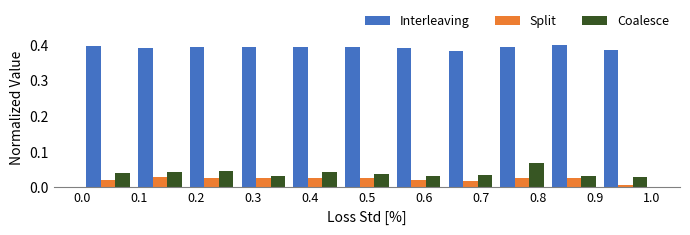

Reading left to right, transcribe this chart: for each range on the x-axis, give the height of each series' bar. Neither the bar edges nor the heights are printed on the chart, so give them approximately, as read against the axes.

0.00 to 0.09: Interleaving=0.40	Split=0.02	Coalesce=0.04
0.09 to 0.18: Interleaving=0.39	Split=0.03	Coalesce=0.04
0.18 to 0.27: Interleaving=0.39	Split=0.03	Coalesce=0.05
0.27 to 0.36: Interleaving=0.40	Split=0.03	Coalesce=0.03
0.36 to 0.45: Interleaving=0.39	Split=0.03	Coalesce=0.04
0.45 to 0.55: Interleaving=0.40	Split=0.03	Coalesce=0.04
0.55 to 0.64: Interleaving=0.39	Split=0.02	Coalesce=0.03
0.64 to 0.73: Interleaving=0.38	Split=0.02	Coalesce=0.04
0.73 to 0.82: Interleaving=0.39	Split=0.03	Coalesce=0.07
0.82 to 0.91: Interleaving=0.40	Split=0.03	Coalesce=0.03
0.91 to 1.00: Interleaving=0.39	Split=under 0.01	Coalesce=0.03